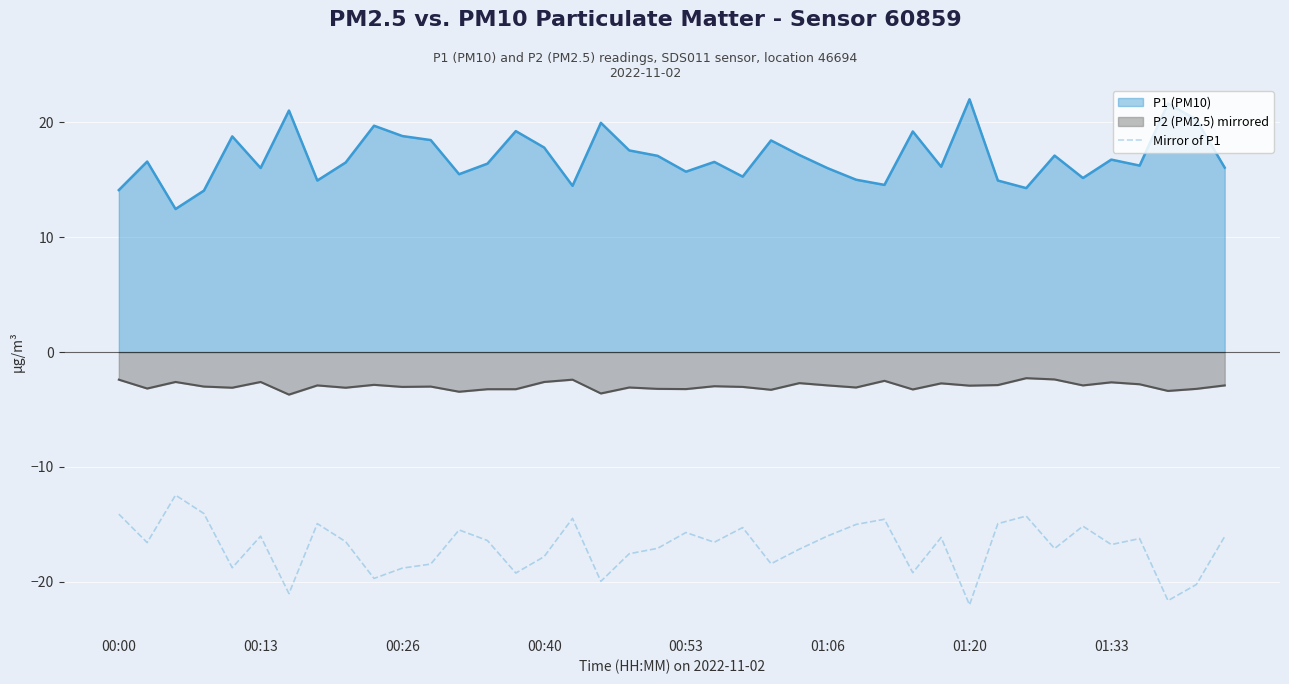

Rank the series by their maximum value, from lowest to highest.

Mirror of P1, P2 (PM2.5) mirrored, P1 (PM10)